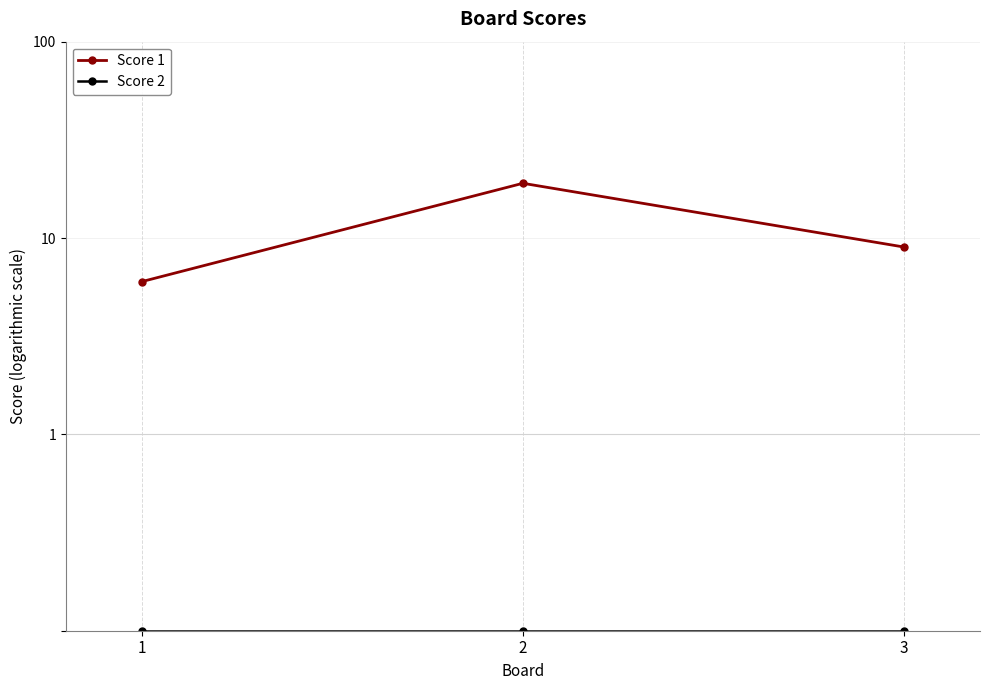

Rank the categories by Score 1 value from lowest to highest.

1, 3, 2